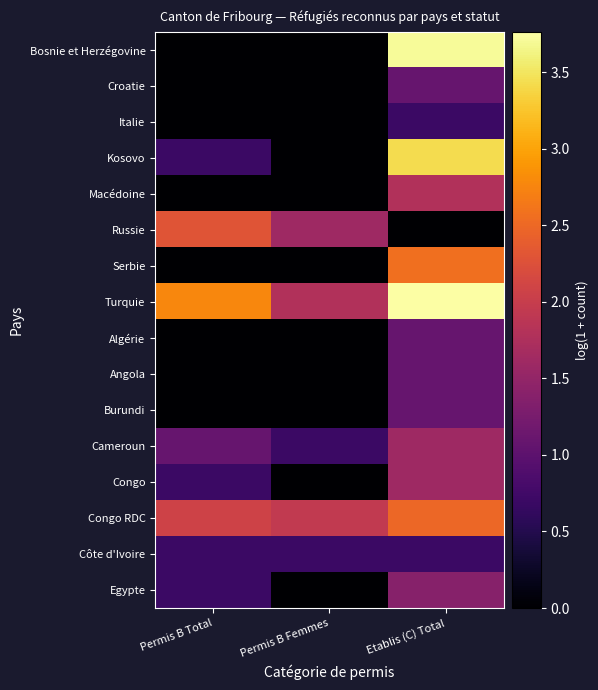

Which series has the largest total across all categories?

Turquie